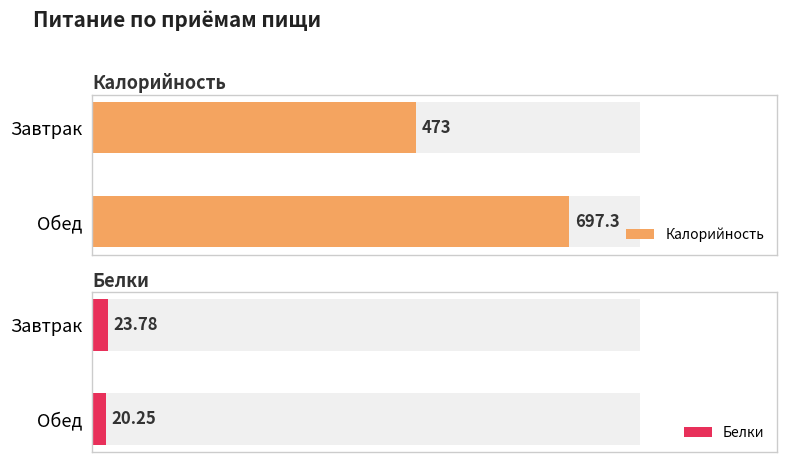

What is the label of the 1st bar from the left?

Завтрак